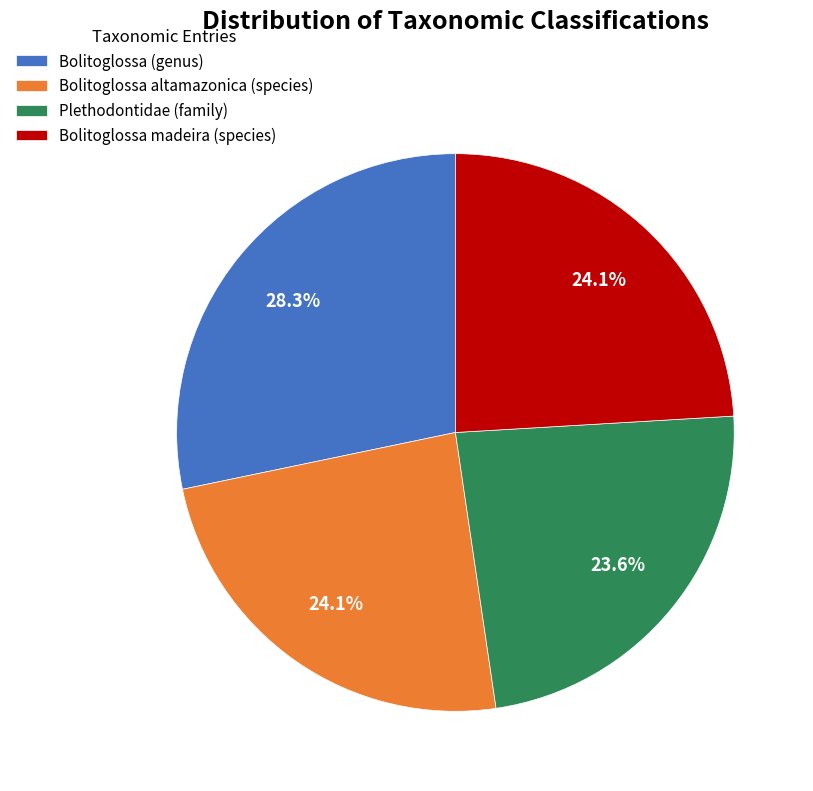

Count the number of slices in the pie.

4